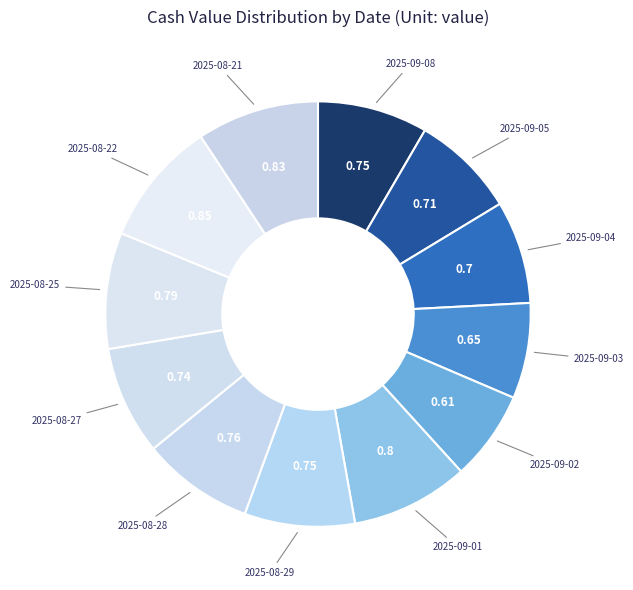

Do 2025-08-27 and 2025-08-22 together represent more than half of the pie?

No